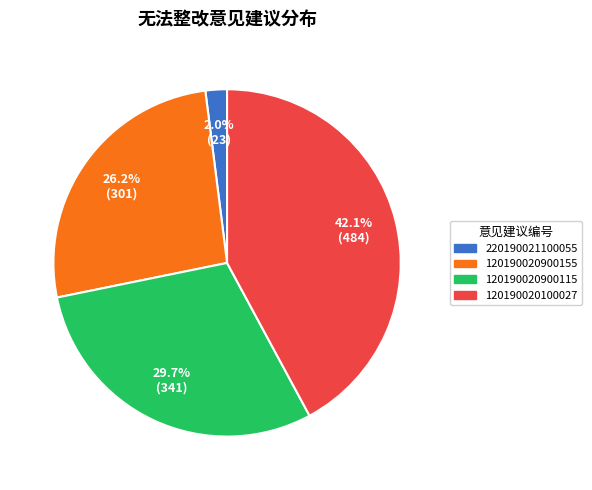

Is there a majority slice in this chart?

No